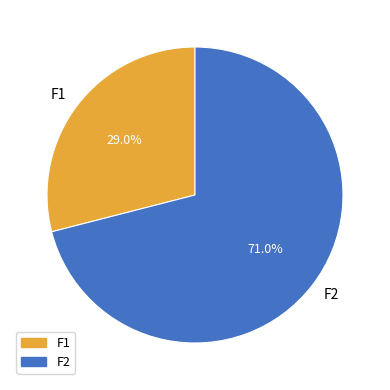

Between F2 and F1, which is larger?

F2